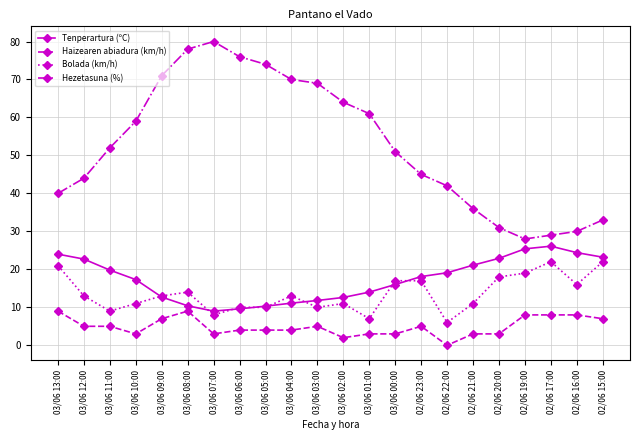

The Tenperartura (ºC) series shows 14.0 at 03/06 01:00. True or false?

True